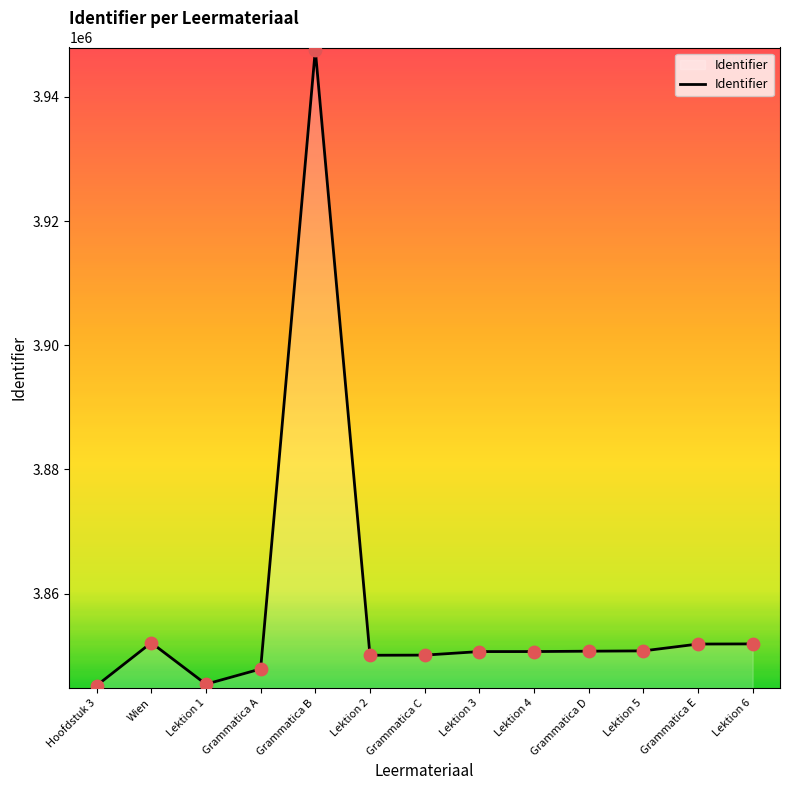

What is the ratio of the value at Wien to the value at Lektion 6?

1.0